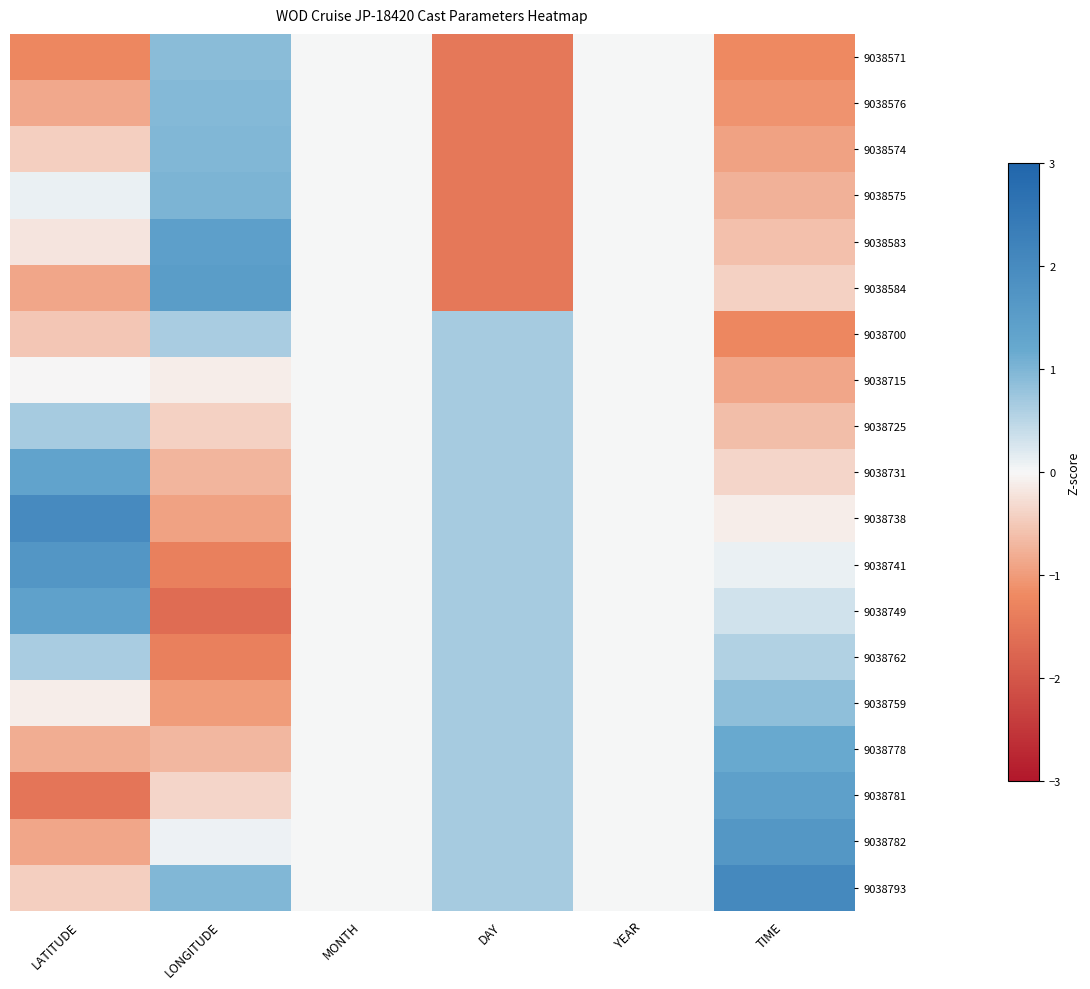

What is the greatest value displayed?

2.1